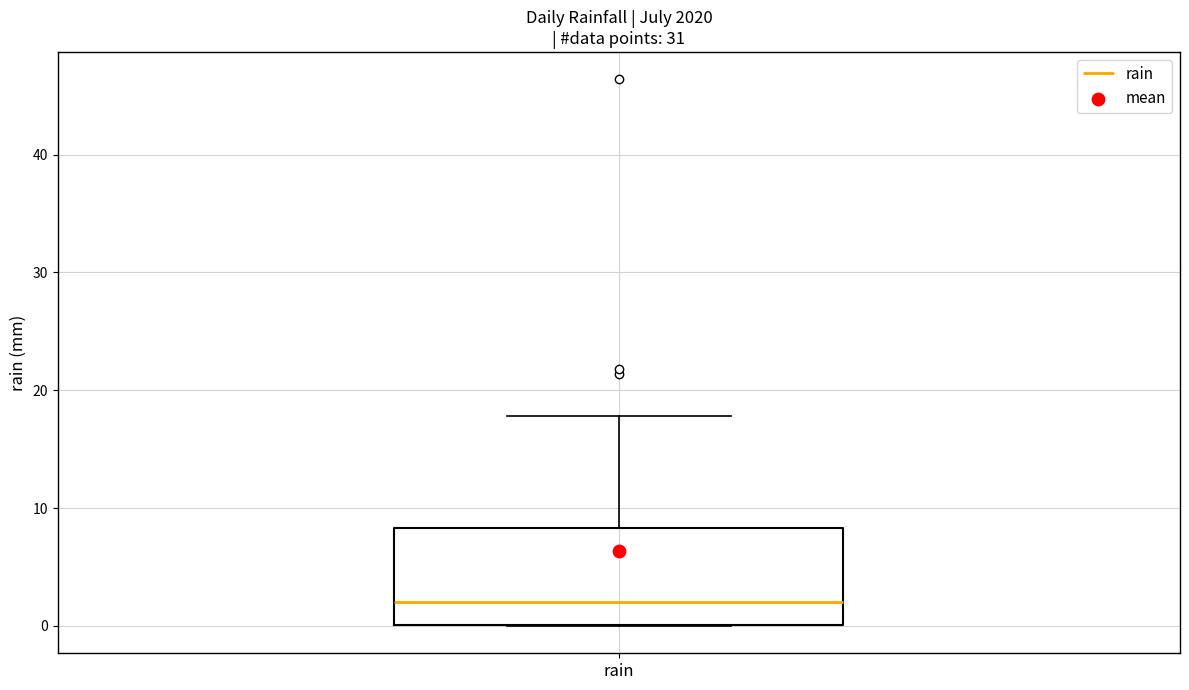

Transcribe this box plot: give where the median line is, the range the box spans, and where the two whiskers end, as read against the y-axis. The values are not printed on the chart, so give them approximately, as read against the axis.

median 2, box 0 to 8, whiskers 0 to 18